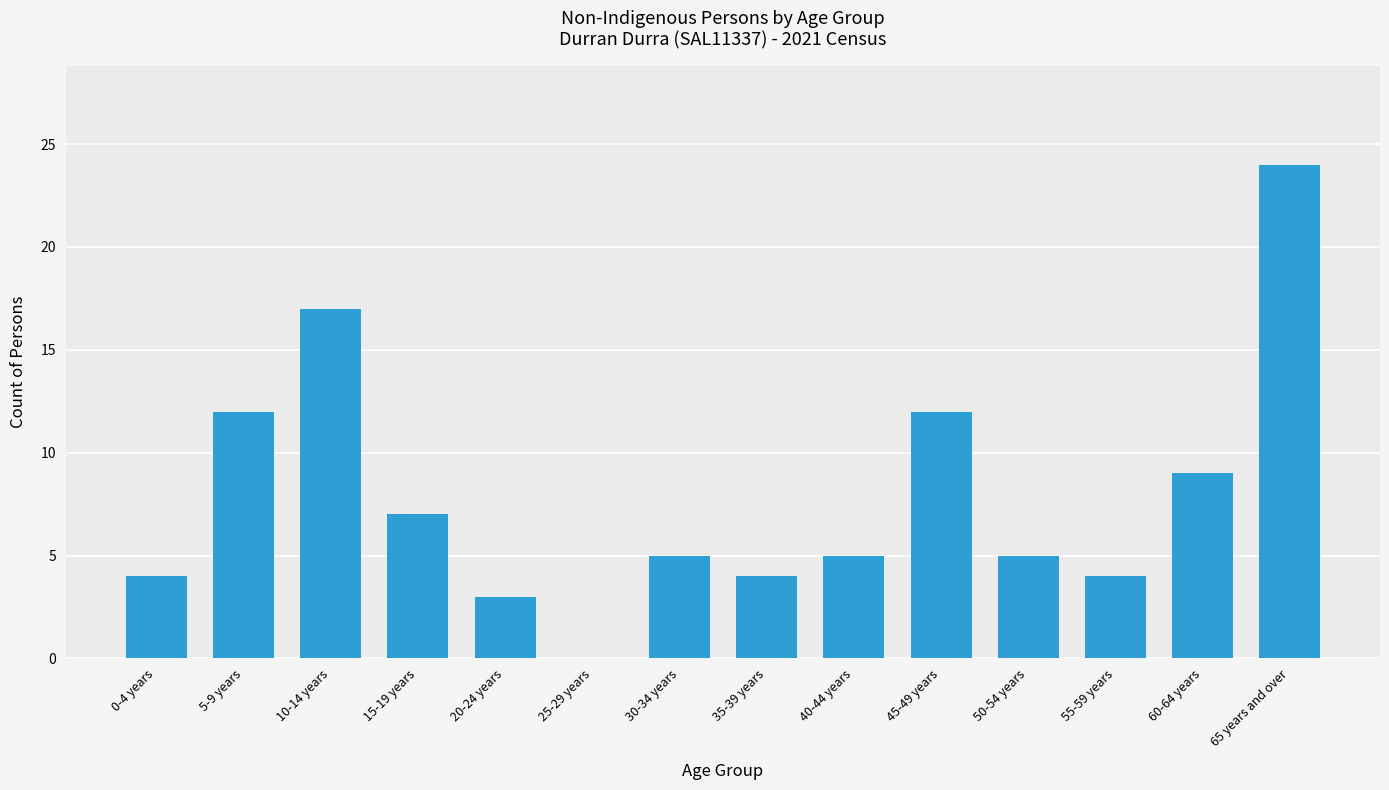

Reading right to left, extract all data points from this chart.

65 years and over=24	60-64 years=9	55-59 years=4	50-54 years=5	45-49 years=12	40-44 years=5	35-39 years=4	30-34 years=5	25-29 years=0	20-24 years=3	15-19 years=7	10-14 years=17	5-9 years=12	0-4 years=4